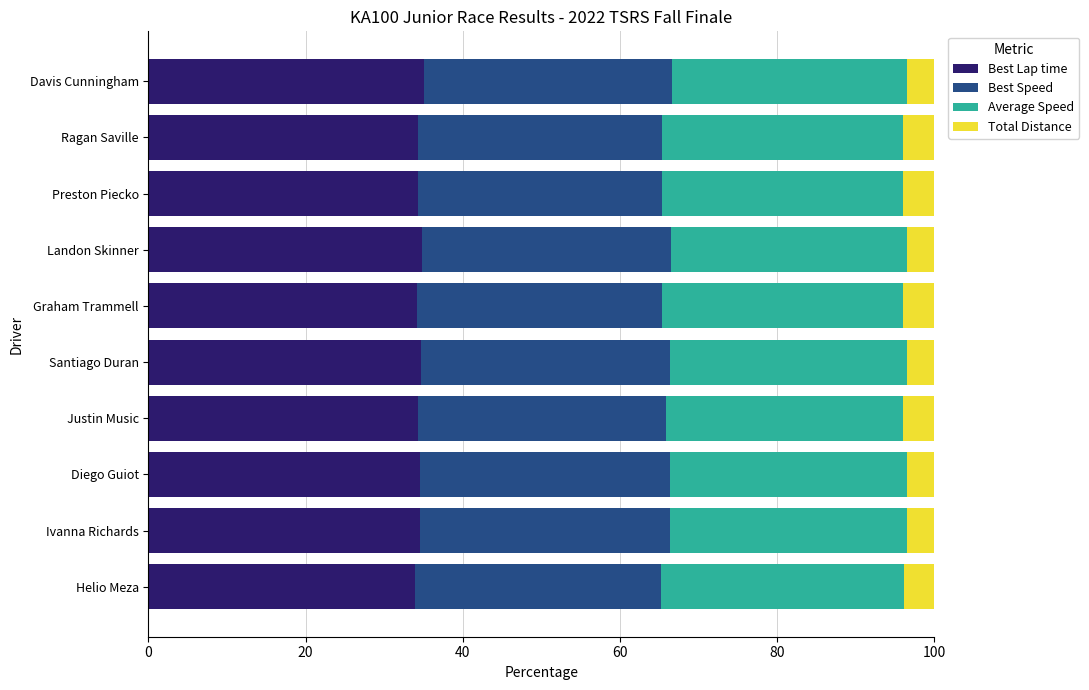

True or false: Best Lap time has a value of 34.6 at Ivanna Richards.

True